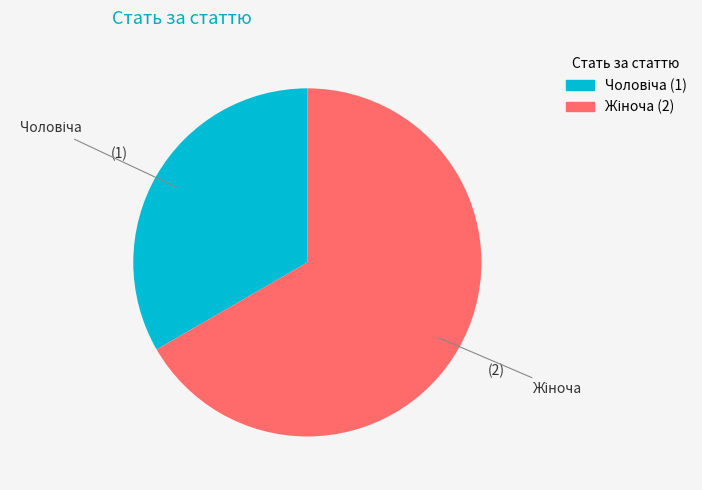

Count the number of slices in the pie.

2